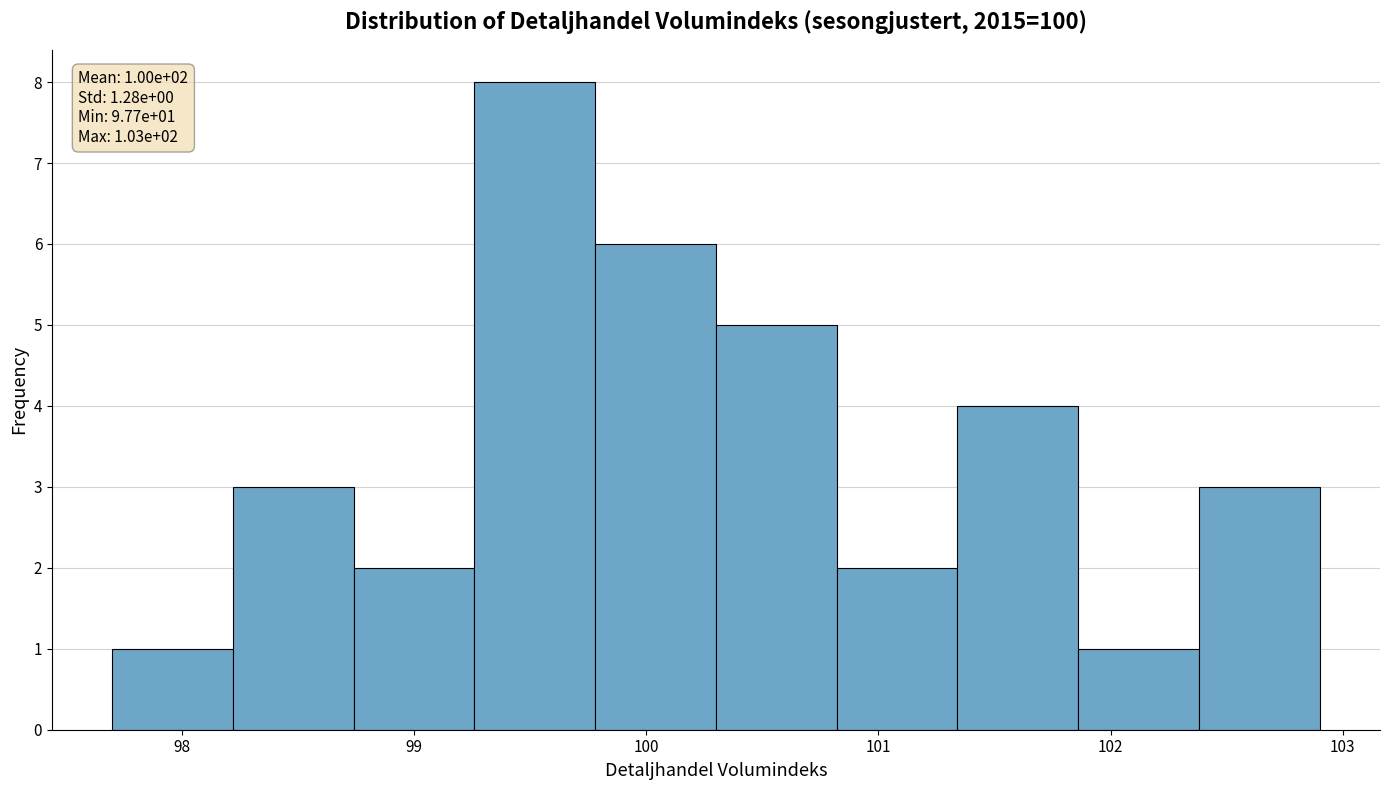

Which range on the x-axis has the tallest bar?

99.26 to 99.78